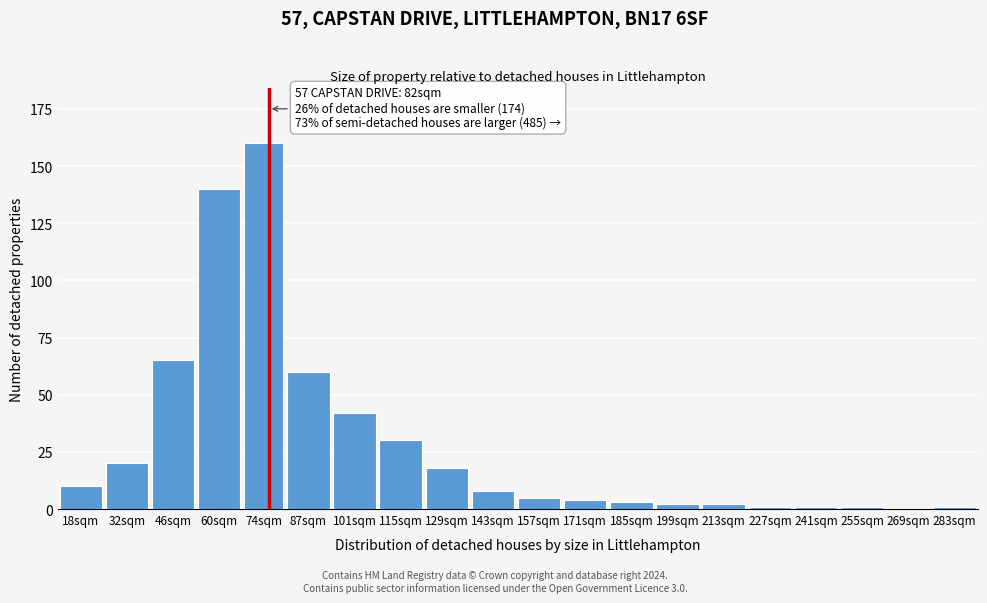

Reading right to left, transcribe all the data shown in this chart.

283sqm=1	269sqm=0	255sqm=1	241sqm=1	227sqm=1	213sqm=2	199sqm=2	185sqm=3	171sqm=4	157sqm=5	143sqm=8	129sqm=18	115sqm=30	101sqm=42	87sqm=60	74sqm=160	60sqm=140	46sqm=65	32sqm=20	18sqm=10